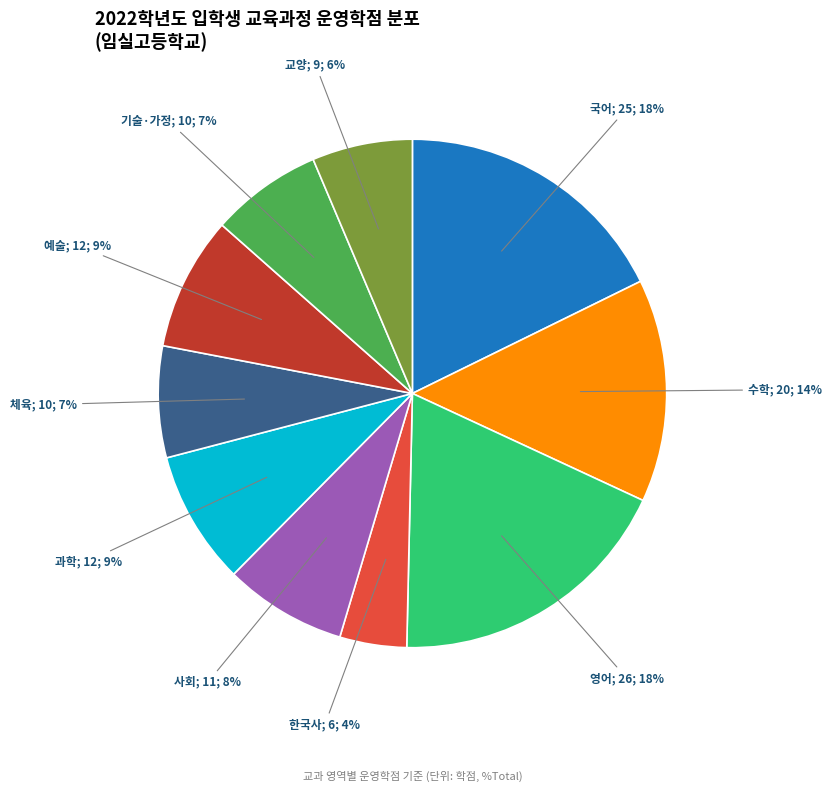

Does any single category account for the majority?

No